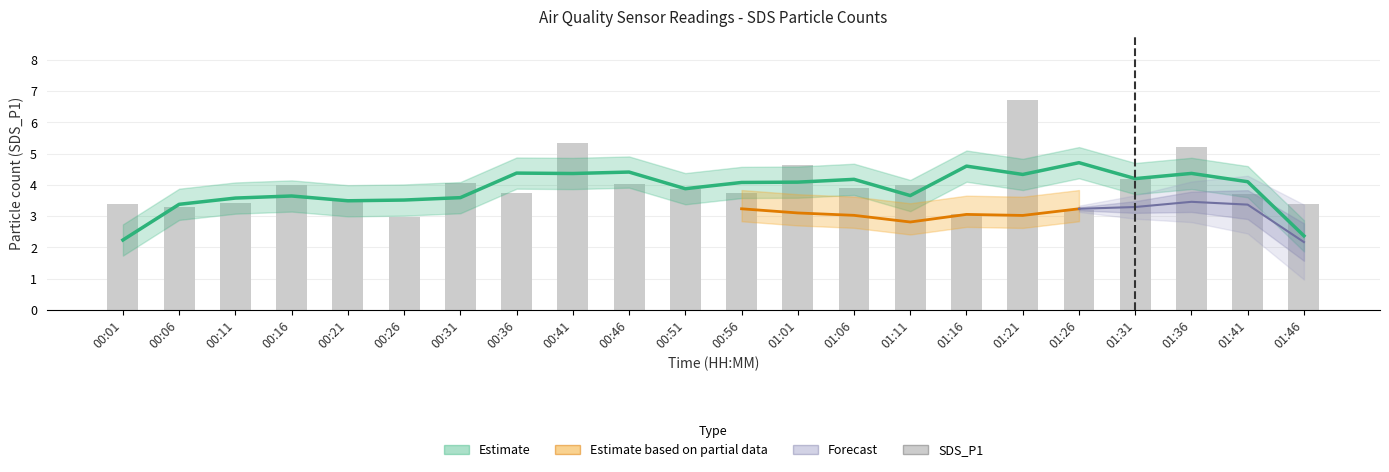

Rank the categories by value from highest to lowest.

01:21, 00:41, 01:36, 01:01, 01:31, 00:31, 00:46, 00:16, 01:11, 01:06, 00:51, 00:36, 00:56, 01:41, 00:21, 00:11, 00:01, 01:46, 00:06, 01:26, 01:16, 00:26